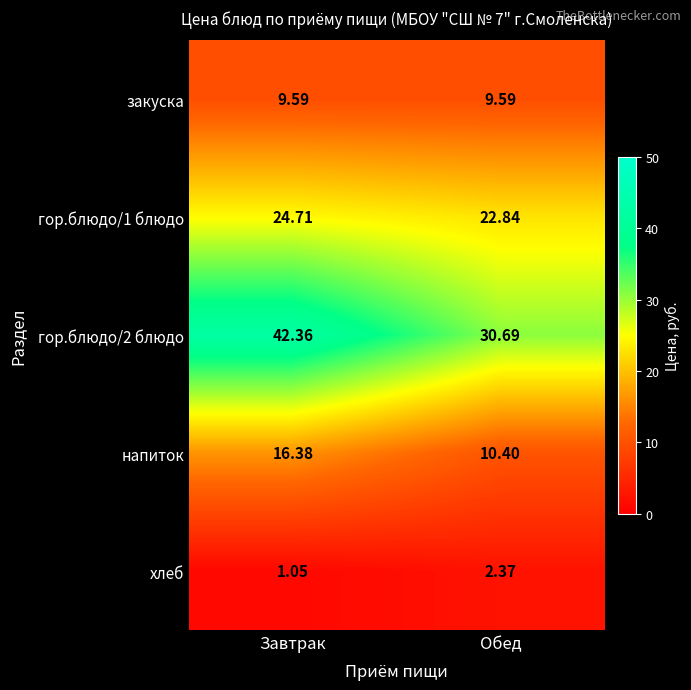

At which label does гор.блюдо/1 блюдо first exceed 24?

Завтрак